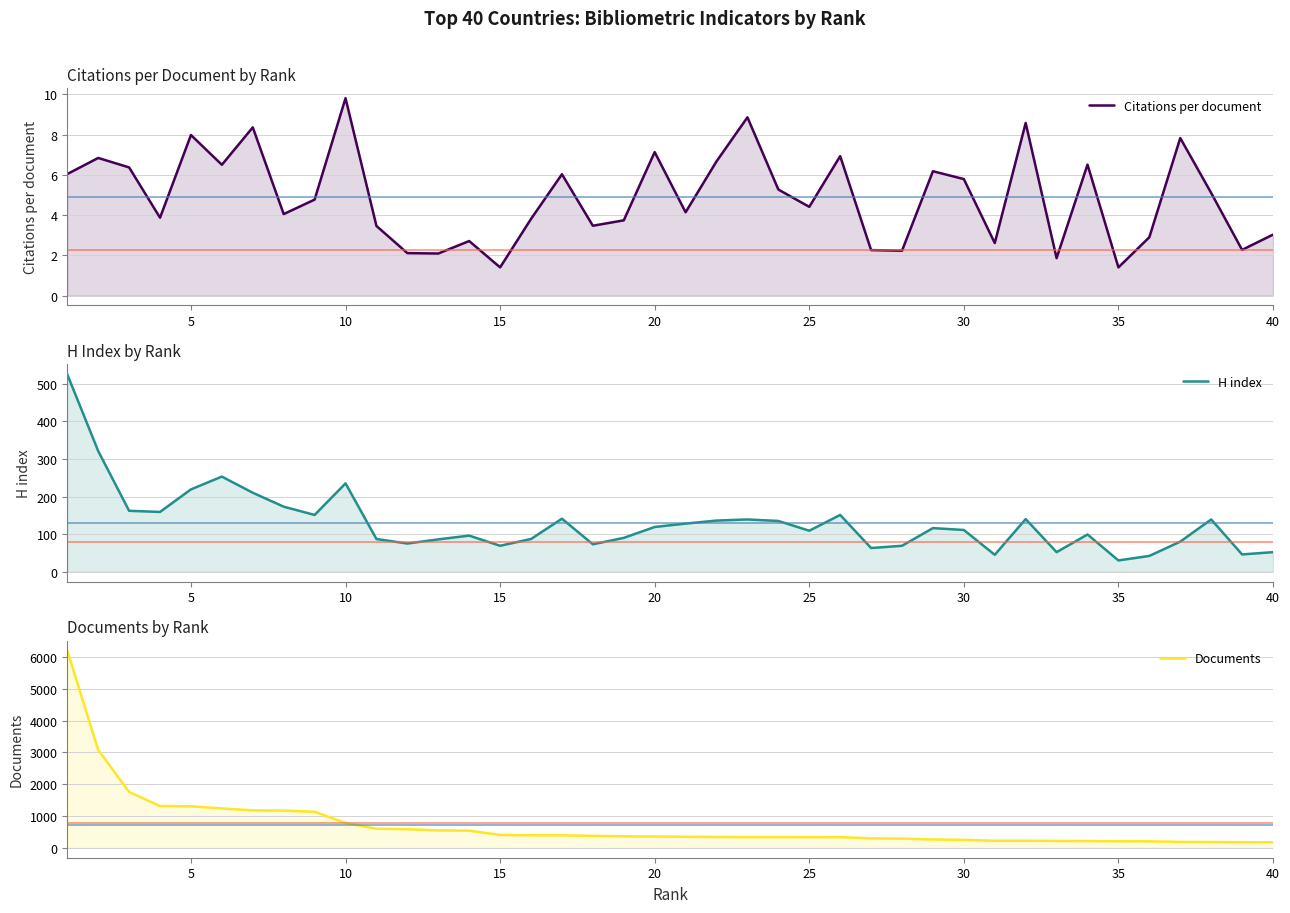

What are all the series names shown in the legend?

Citations per document, H index, Documents